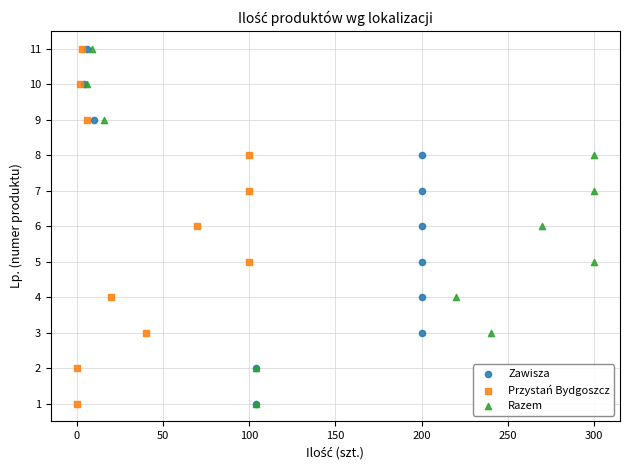

What are all the series names shown in the legend?

Zawisza, Przystań Bydgoszcz, Razem